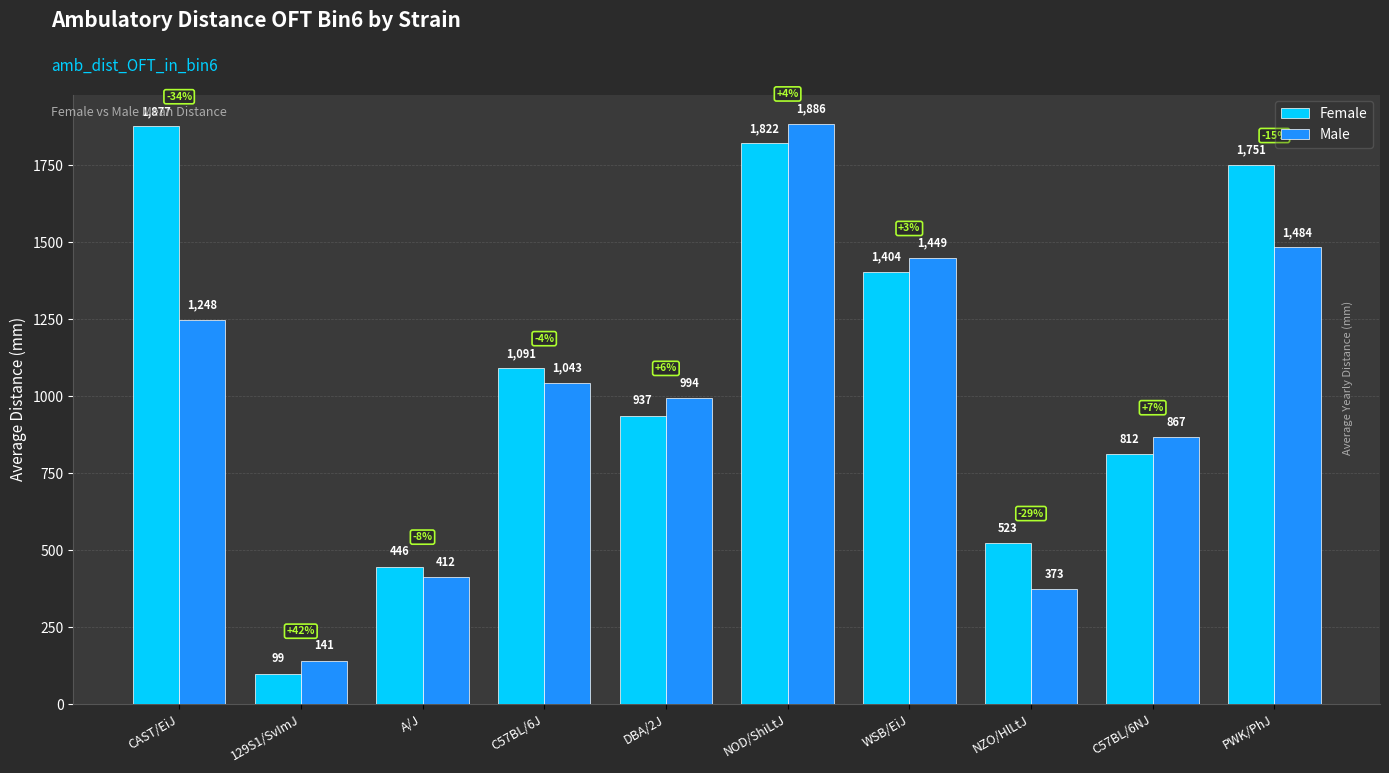

True or false: Male has a value of 1484.0 at PWK/PhJ.

True